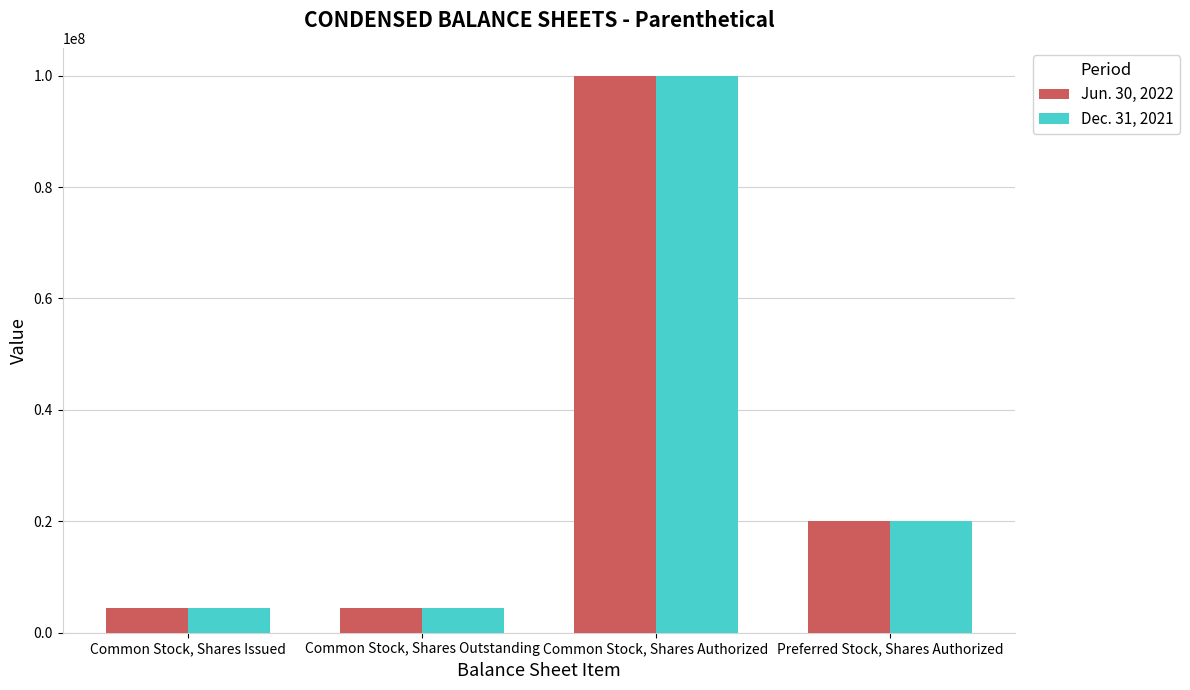

Reading left to right, extract all data points from this chart.

Jun. 30, 2022: Common Stock, Shares Issued=4511918	Common Stock, Shares Outstanding=4511918	Common Stock, Shares Authorized=100000000	Preferred Stock, Shares Authorized=20000000
Dec. 31, 2021: Common Stock, Shares Issued=4506918	Common Stock, Shares Outstanding=4506918	Common Stock, Shares Authorized=100000000	Preferred Stock, Shares Authorized=20000000